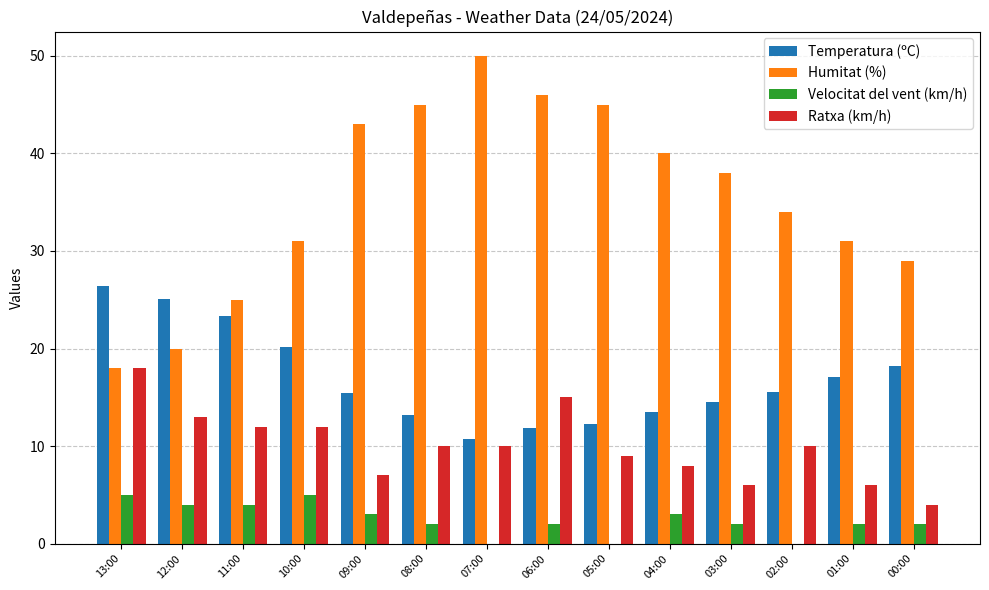

Which series changed the most between 07:00 and 05:00?

Humitat (%)